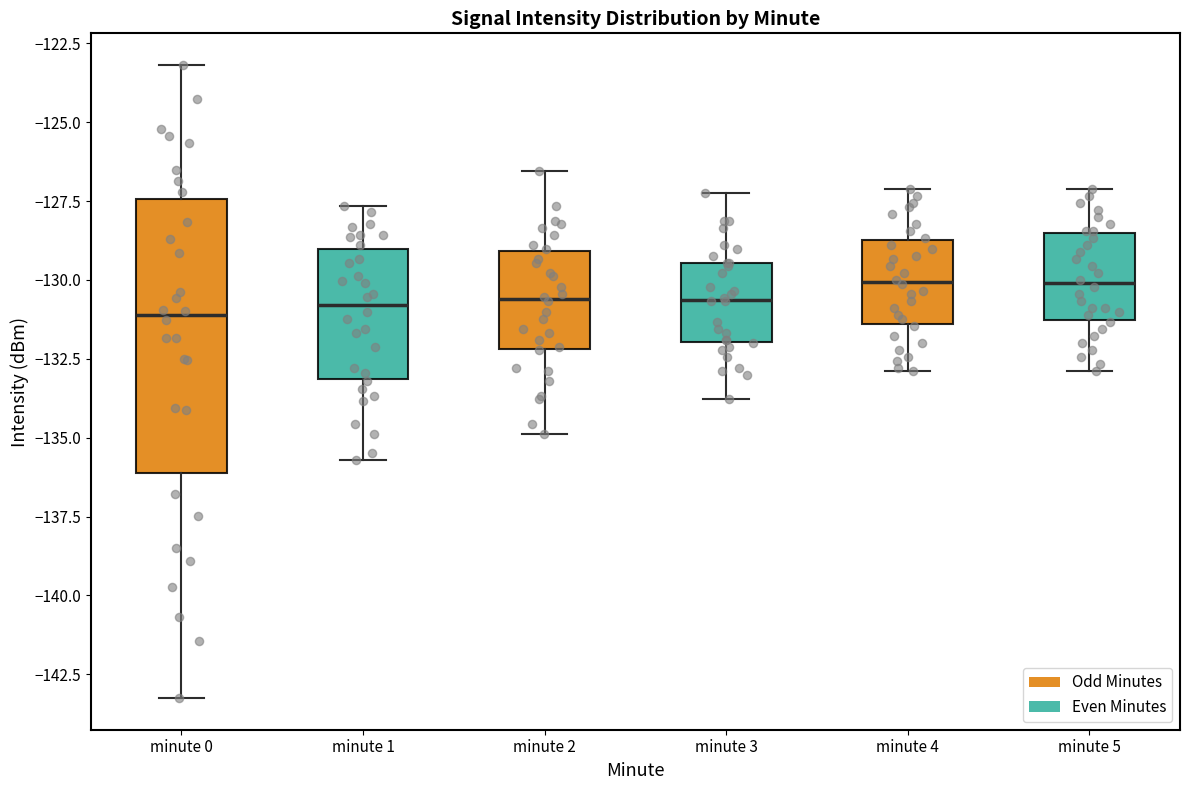

Reading left to right, read every box against the y-axis: the position of its median line, the range the box covers, and the ends of its whiskers. The values are not printed on the chart, so give them approximately, as read against the axis.

minute 0: median -131.0, box -136.0 to -127.5, whiskers -143.5 to -123.0
minute 1: median -131.0, box -133.0 to -129.0, whiskers -135.5 to -127.5
minute 2: median -130.5, box -132.0 to -129.0, whiskers -135.0 to -126.5
minute 3: median -130.5, box -132.0 to -129.5, whiskers -134.0 to -127.0
minute 4: median -130.0, box -131.5 to -128.5, whiskers -133.0 to -127.0
minute 5: median -130.0, box -131.5 to -128.5, whiskers -133.0 to -127.0